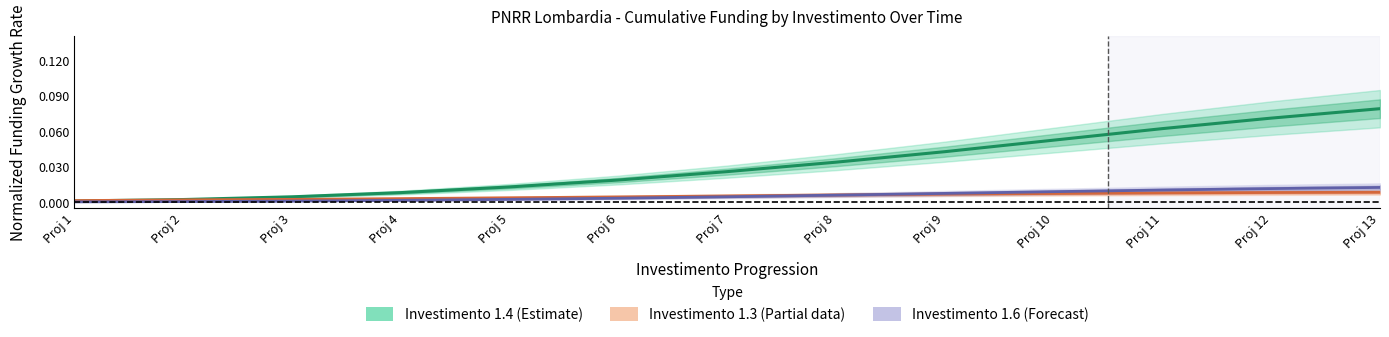

How many data points does each series have?

13